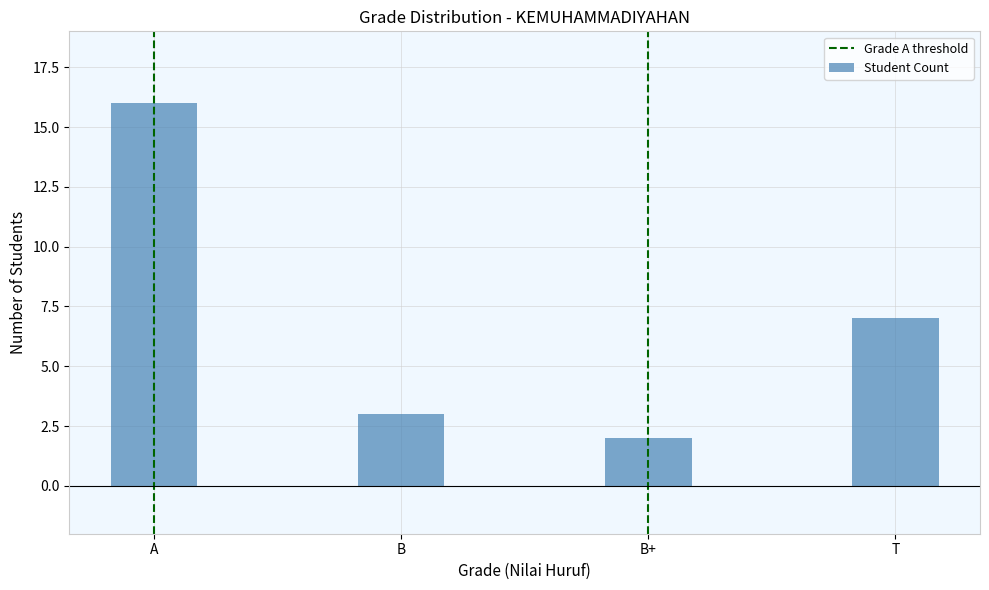

The chart shows a value of 16 at A. True or false?

True